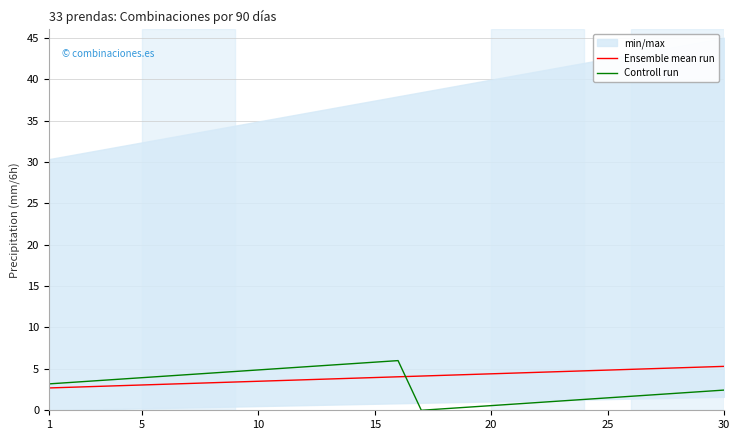

How many categories are shown in the chart?

30